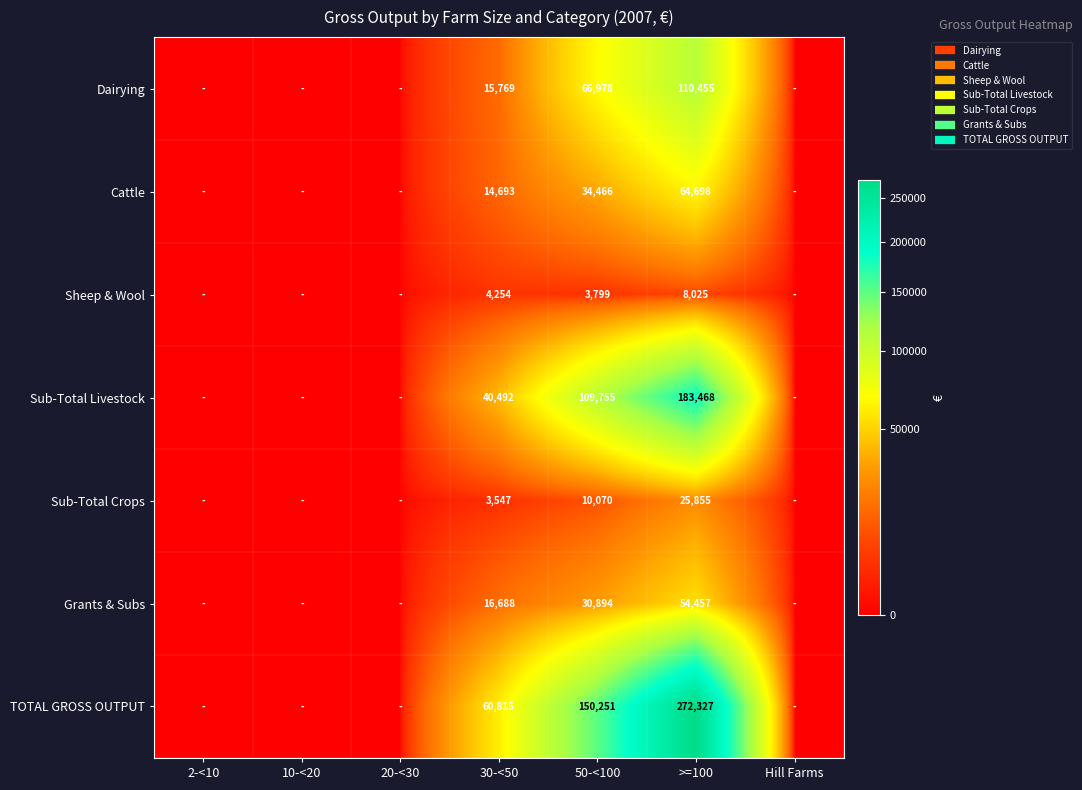

What is the maximum value for TOTAL GROSS OUTPUT?

272327